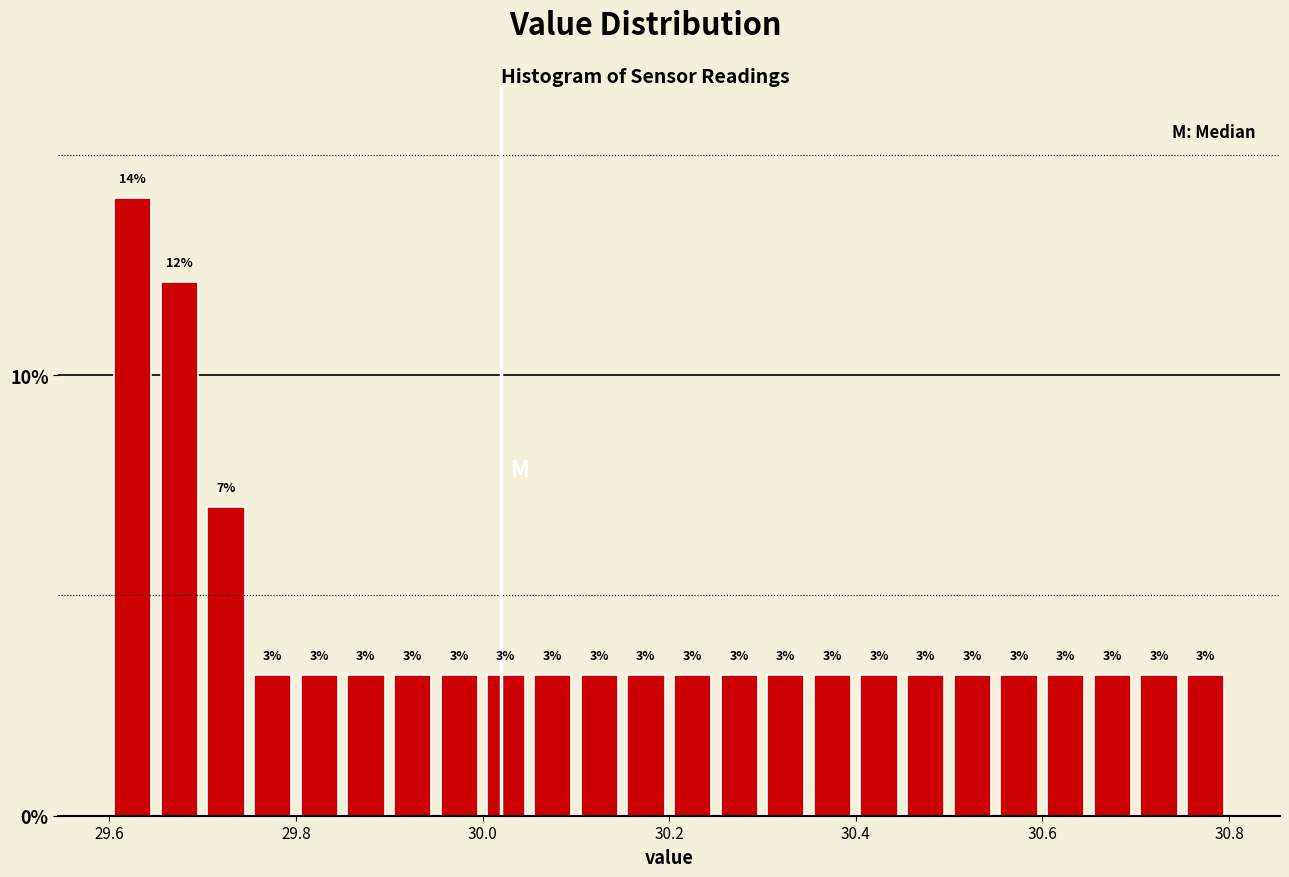

Read against the x-axis, roughly where is the centre of the tallest bar?

29.62